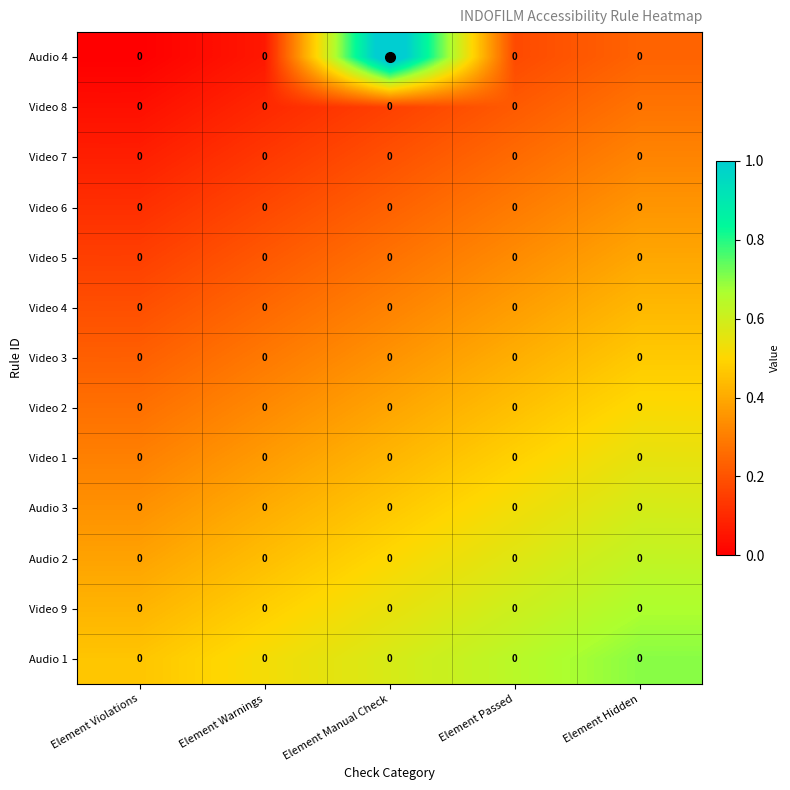

Which series has the largest total across all categories?

Audio 4